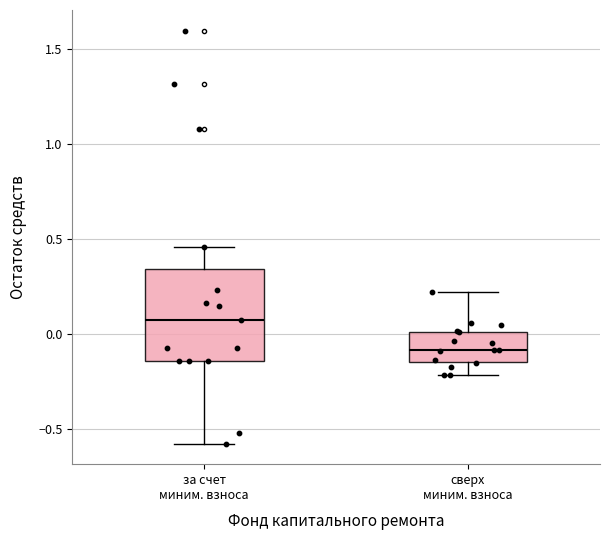

Where is the lower edge of the box for за счет миним. взноса on the y-axis? The values are not printed on the chart, so give them approximately, as read against the axis.

-0.15